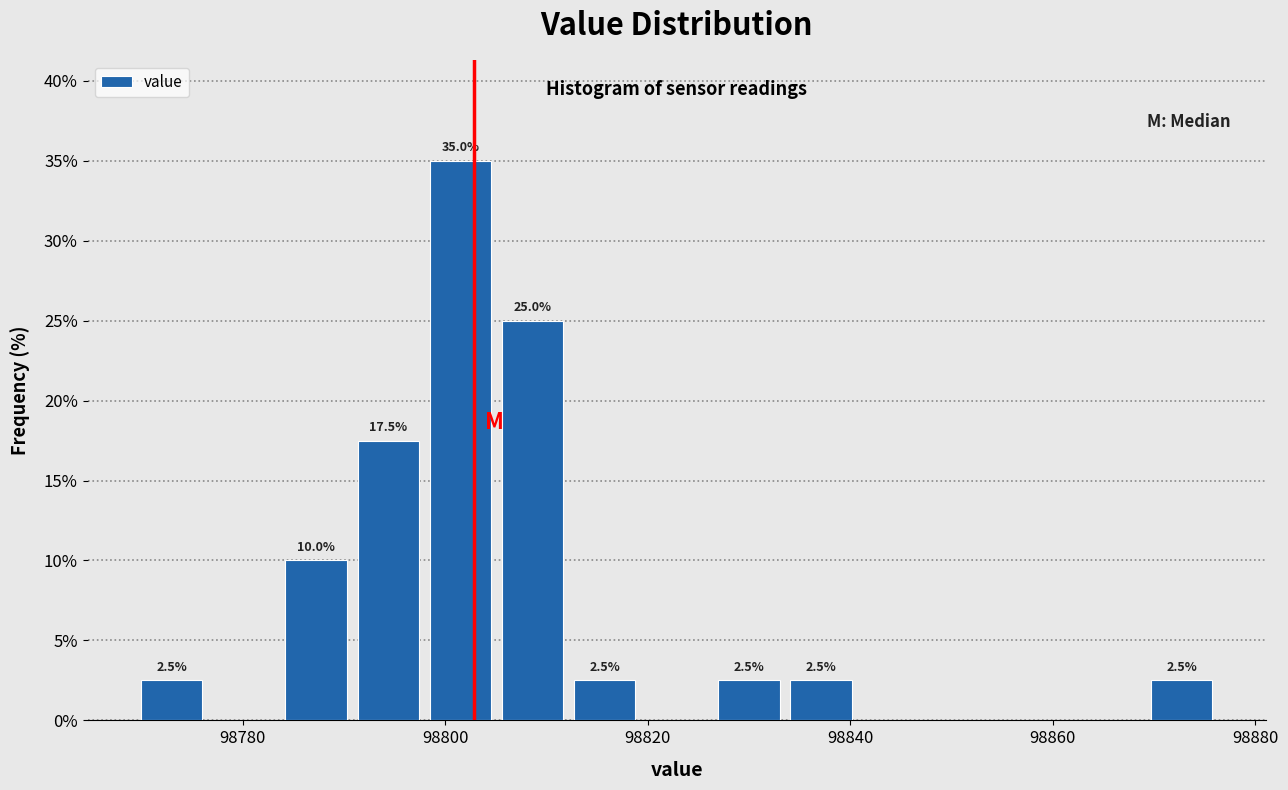

Around what value on the x-axis is the tallest bar? Give the approximate position of its centre, as read against the axis.

98802